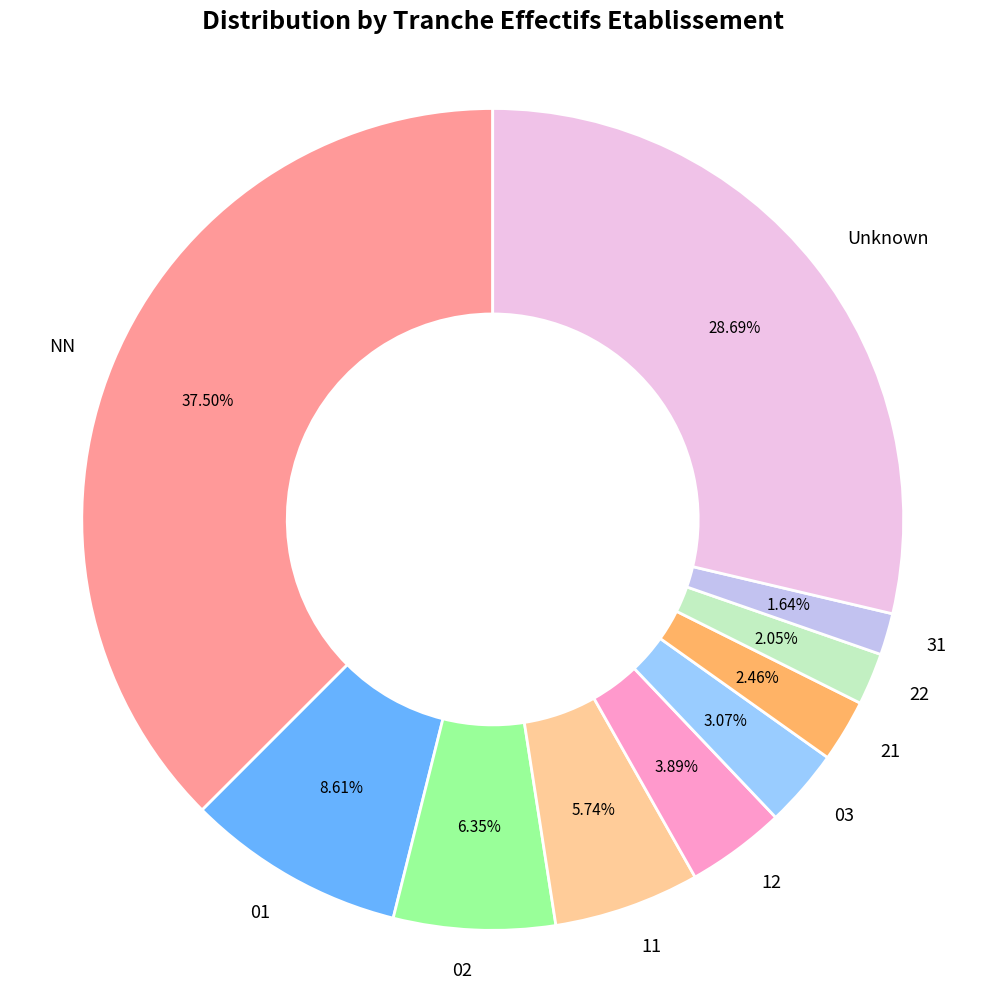

Which has a higher value, 12 or 11?

11